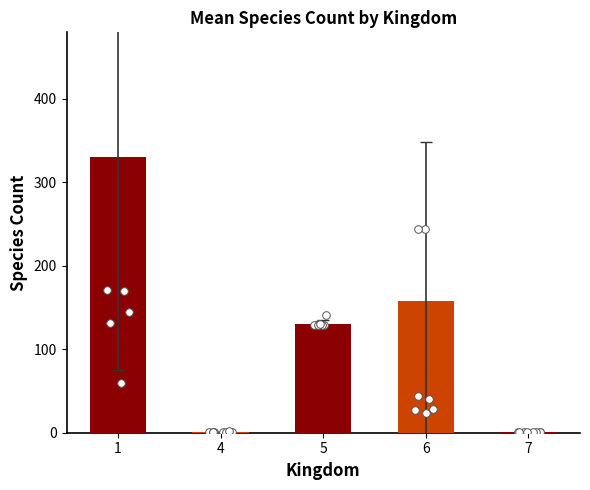

What is the change in value from 6 to 7?

-156.3